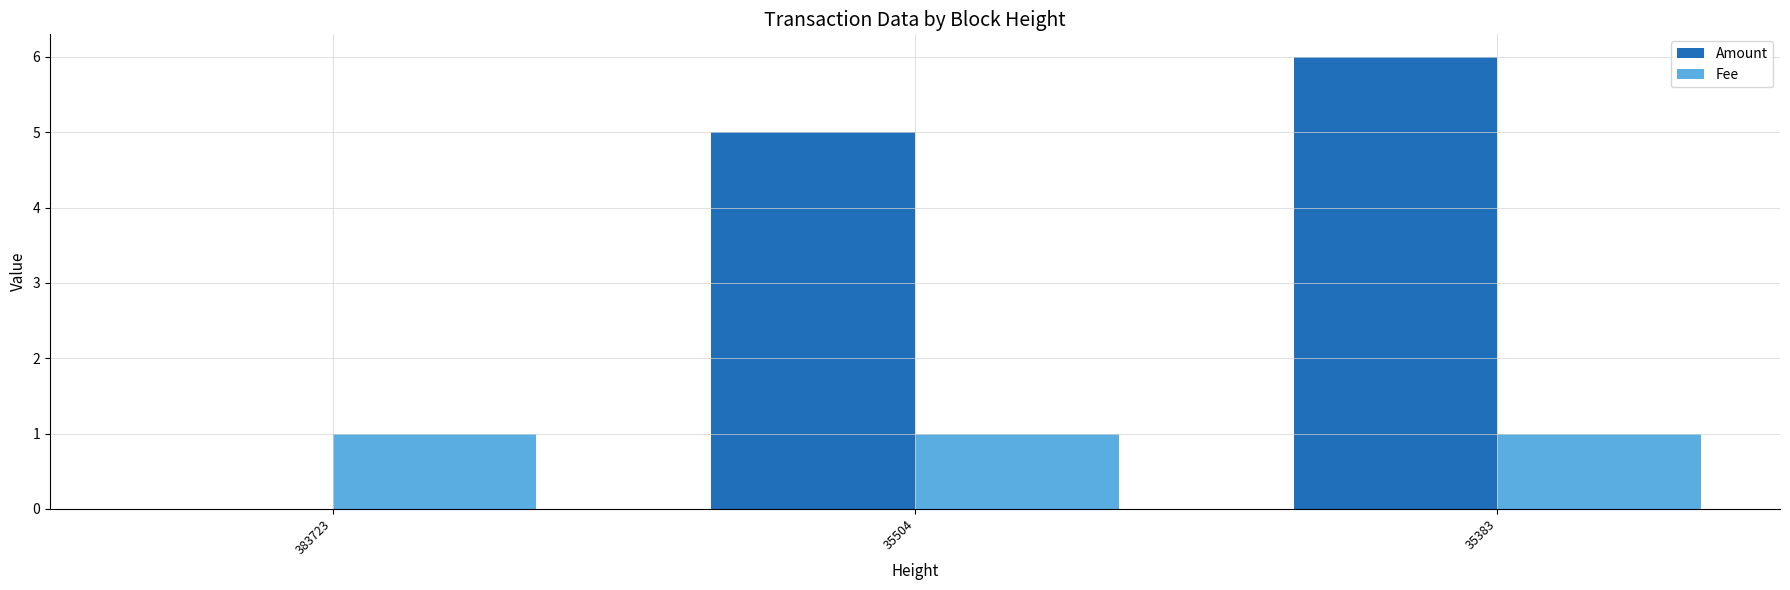

How many groups of bars are there?

3